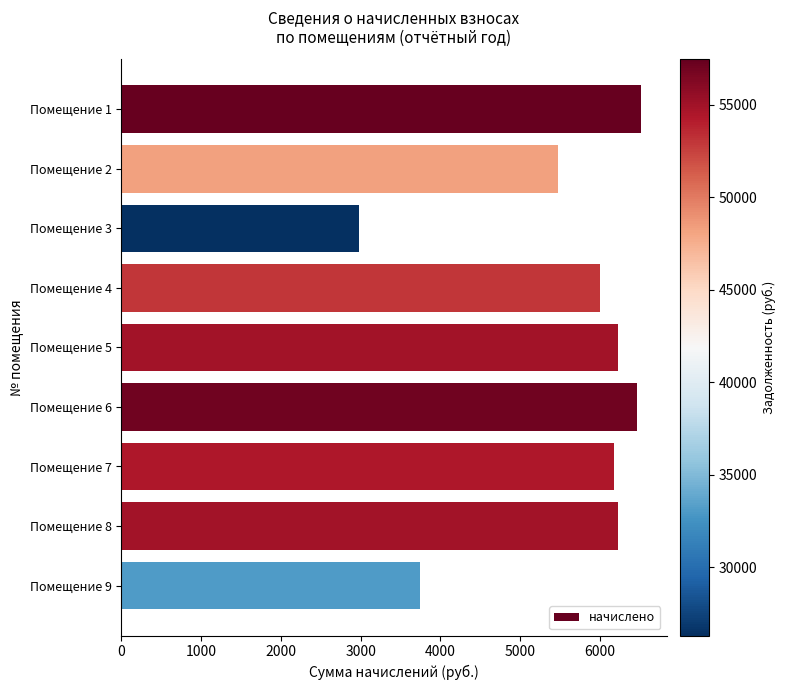

What is the difference between the second highest and minimum values?

3477.6